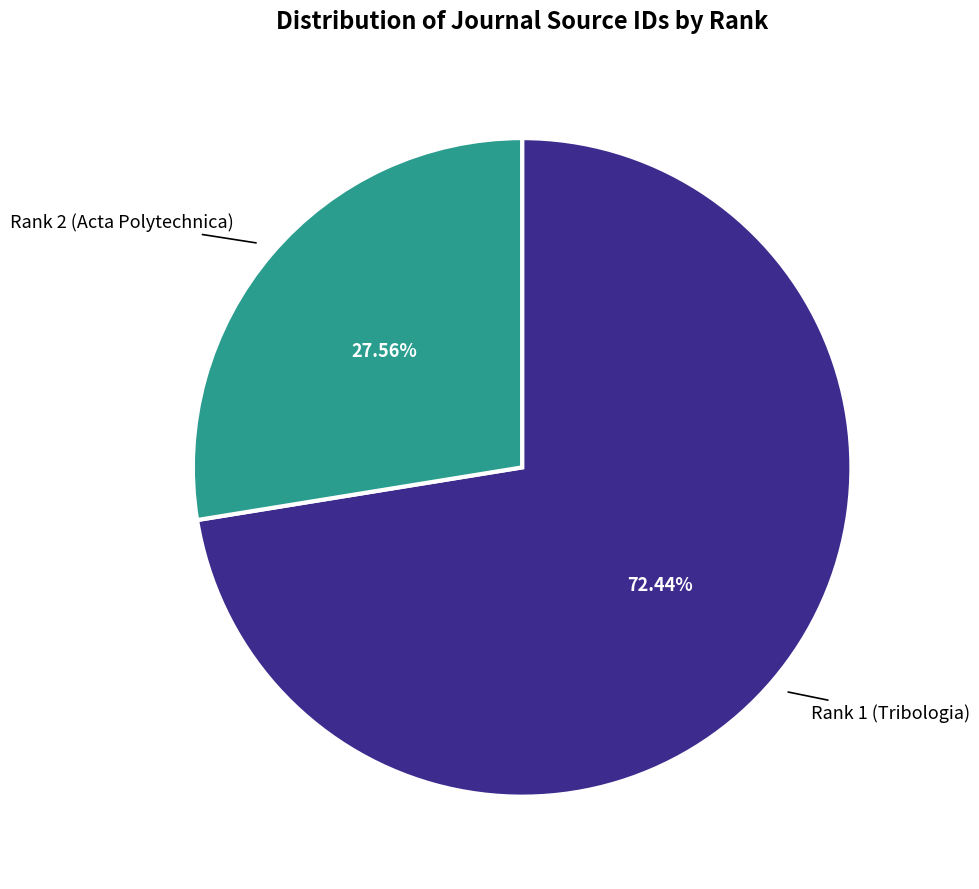

The Rank 1 (Tribologia) slice represents 72% of the pie. True or false?

True